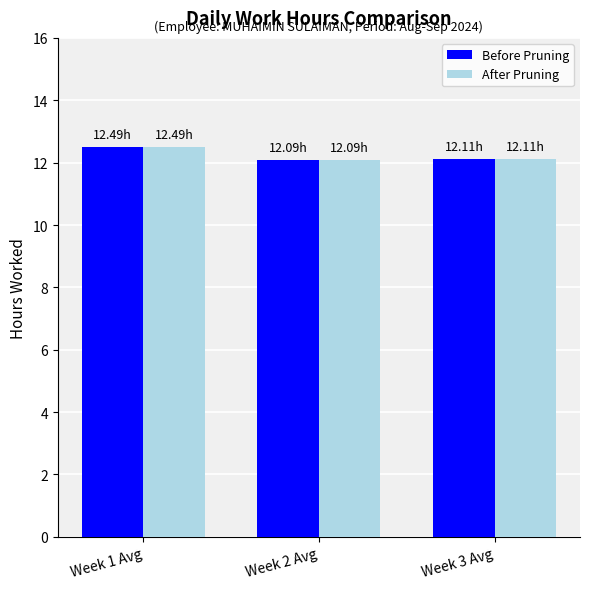

What is the total value across all series at Week 2 Avg?

24.2